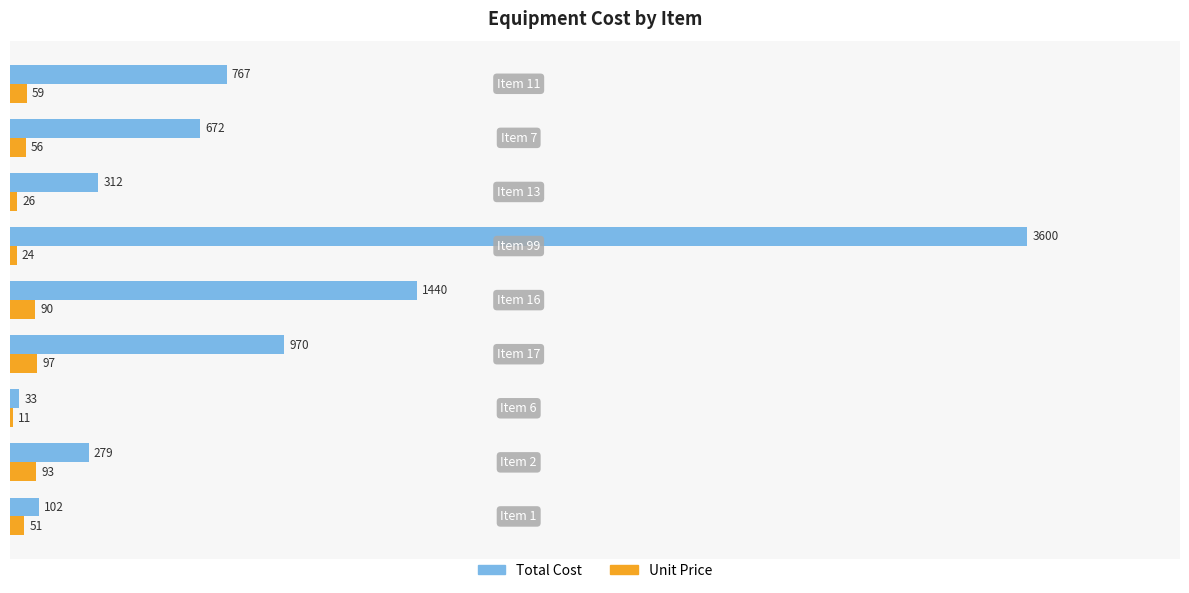

What are all the series names shown in the legend?

Total Cost, Unit Price